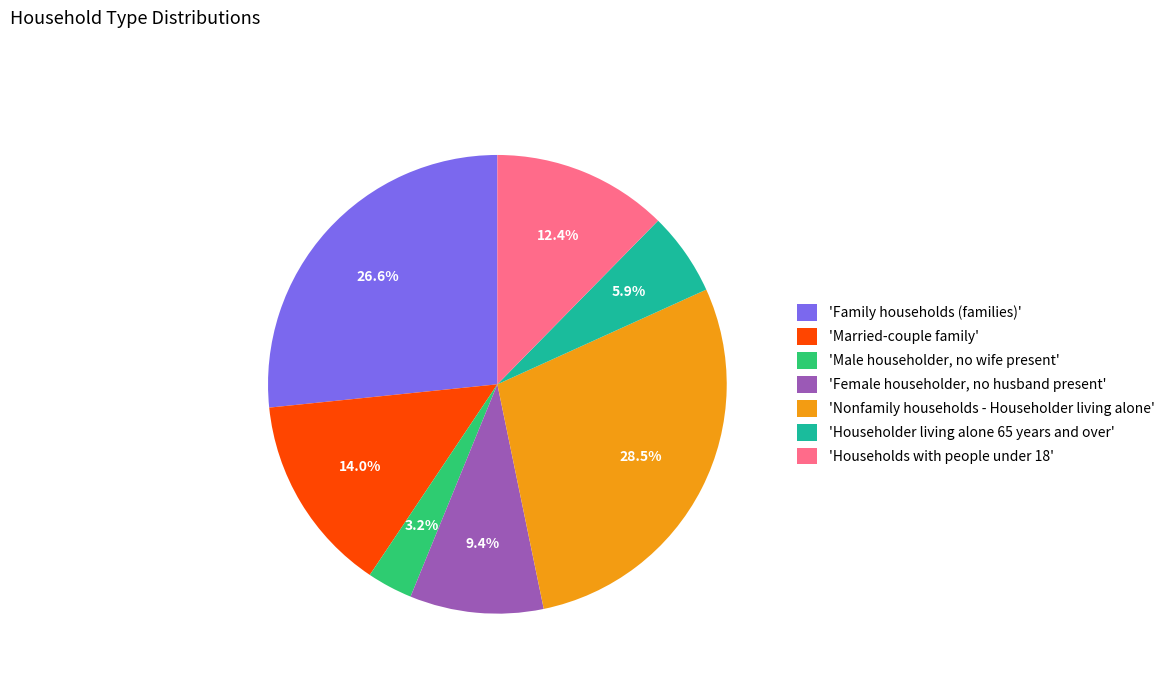

Which slice is the smallest?

'Male householder, no wife present'